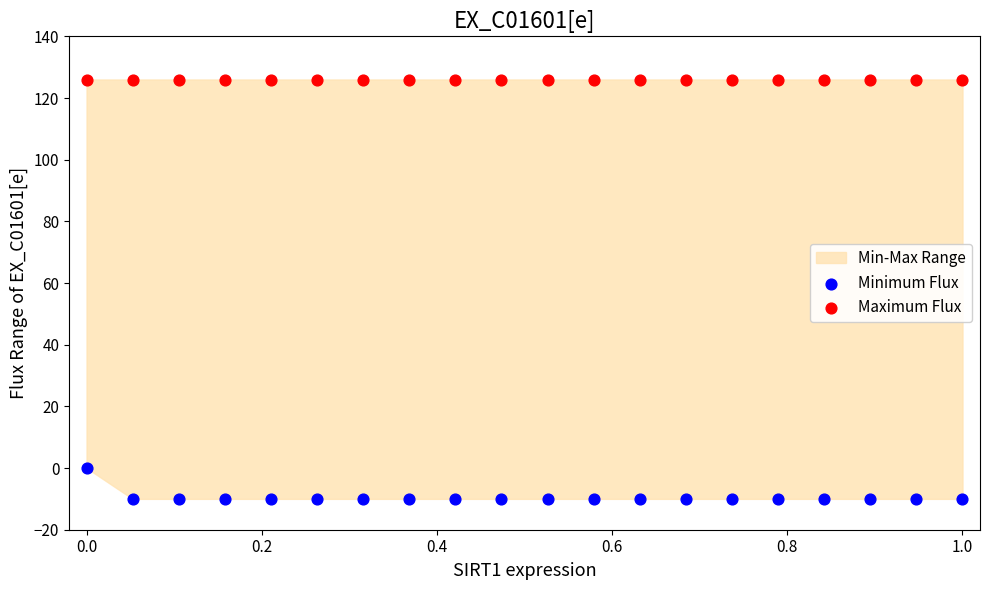

Which series reaches the maximum Y coordinate?

Maximum Flux